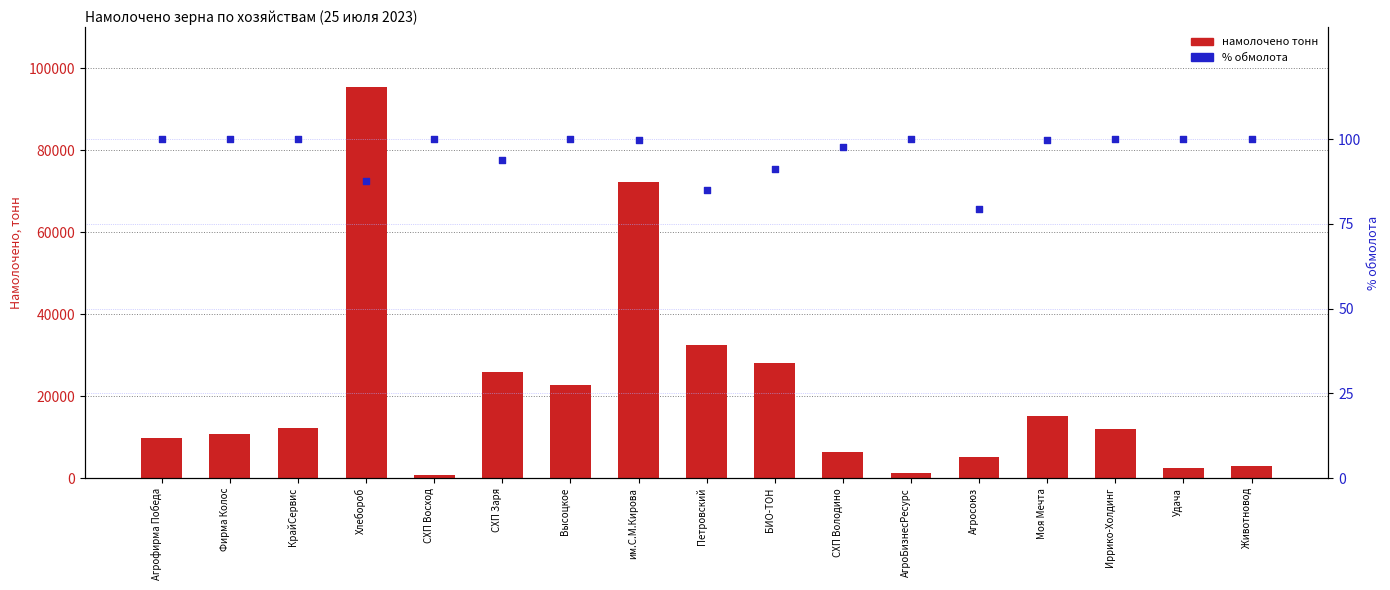

What is the total value across all series at Хлебороб?

95580.2